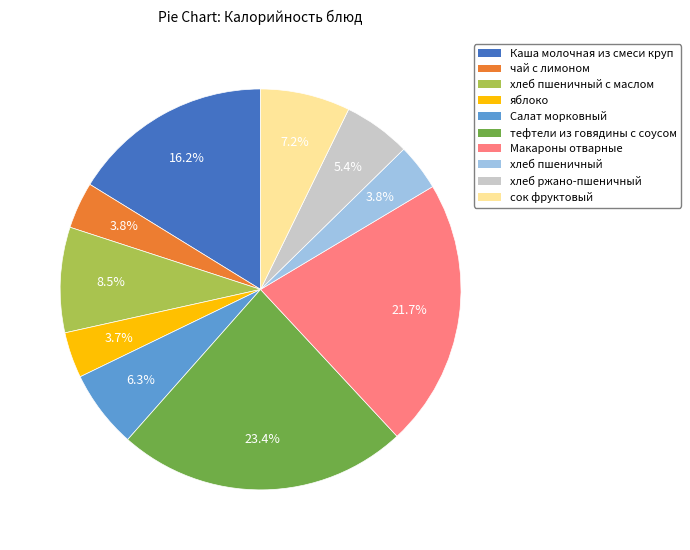

Is there a majority slice in this chart?

No